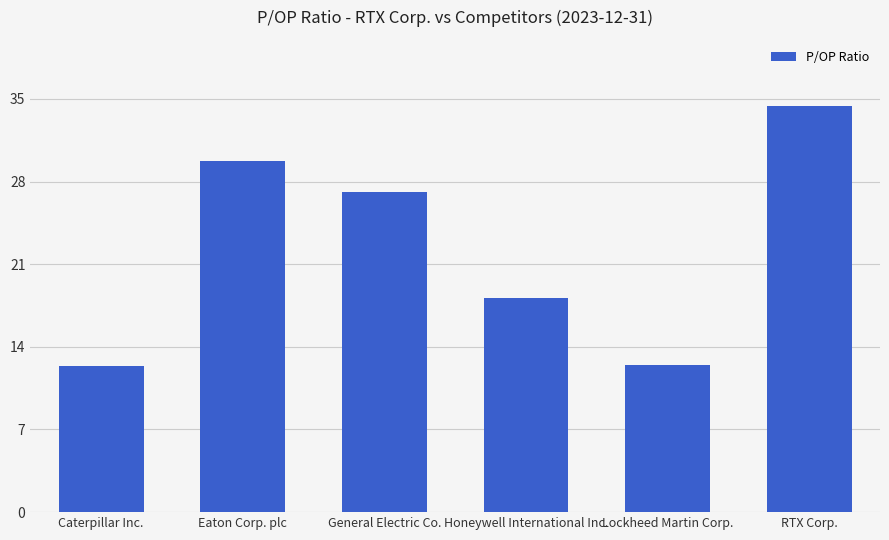

True or false: the data shows 17.2 at Caterpillar Inc..

False